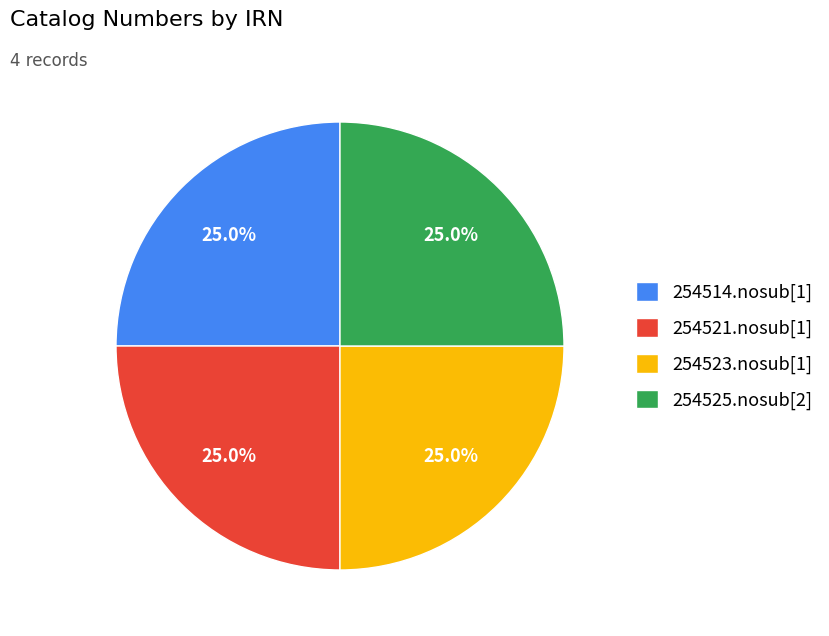

How many slices are in this pie chart?

4